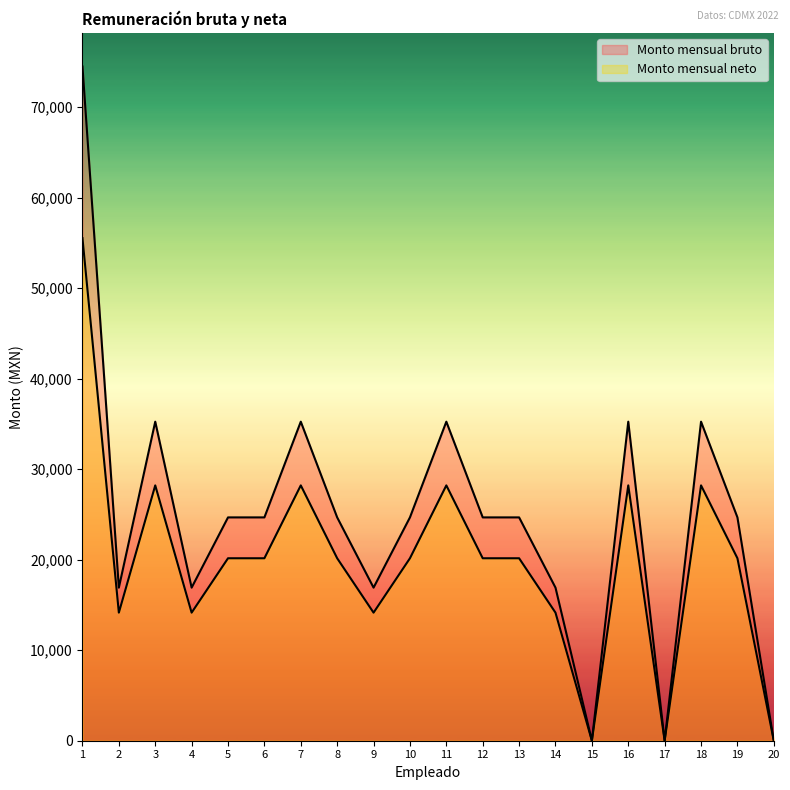

Read the Monto mensual neto value at 14, to the nearest 10.

14150